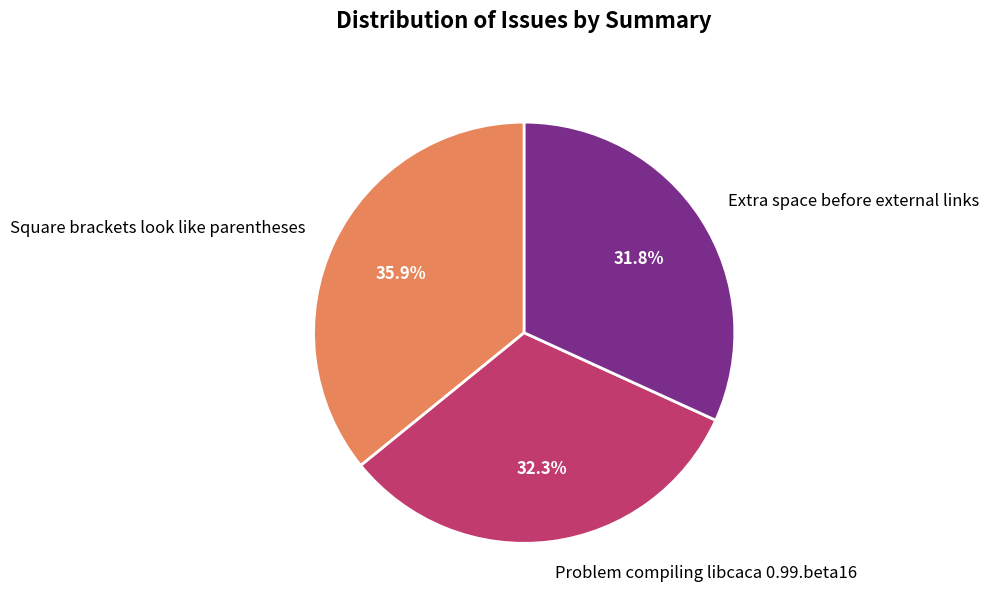

Approximately how many times larger is the value at Extra space before external links compared to Square brackets look like parentheses?

0.9